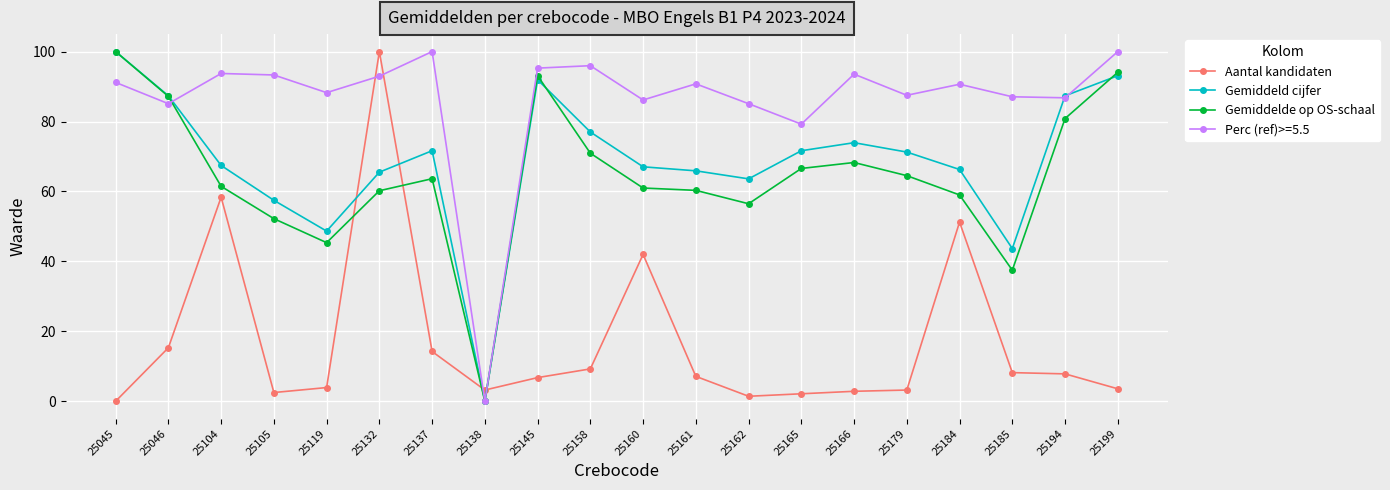

Rank the series at 25184 from lowest to highest value.

Aantal kandidaten, Gemiddelde op OS-schaal, Gemiddeld cijfer, Perc (ref)>=5.5